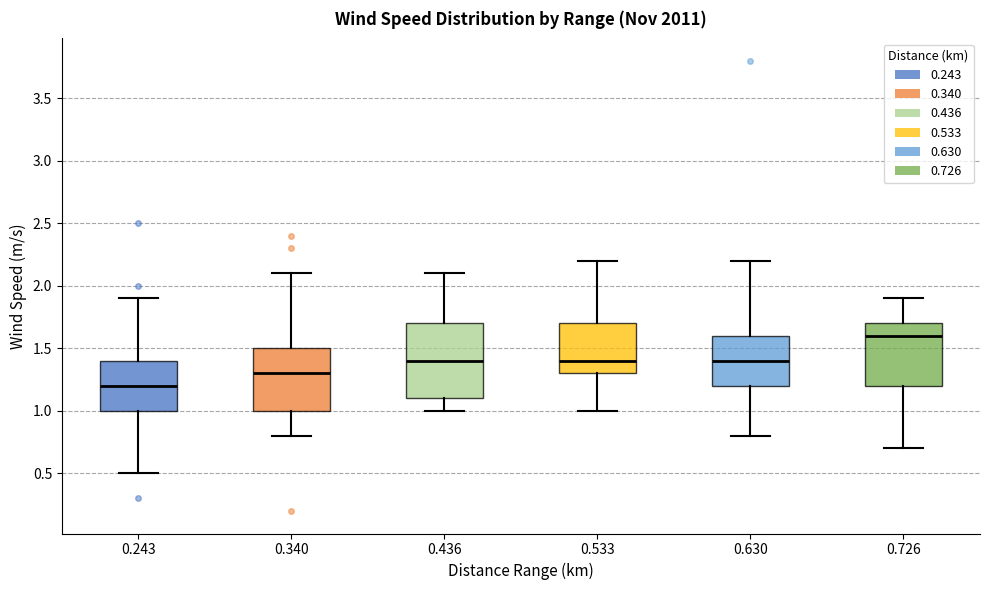

Comparing the boxes themselves (not the whiskers), which one is the tallest?

0.436